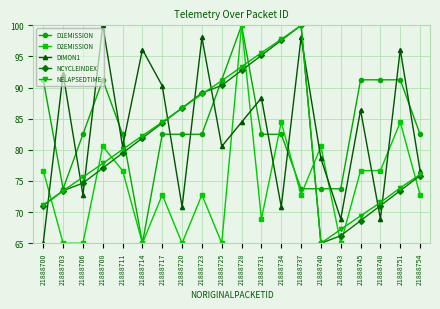

At which label does D1EMISSION reach its peak?

21888728